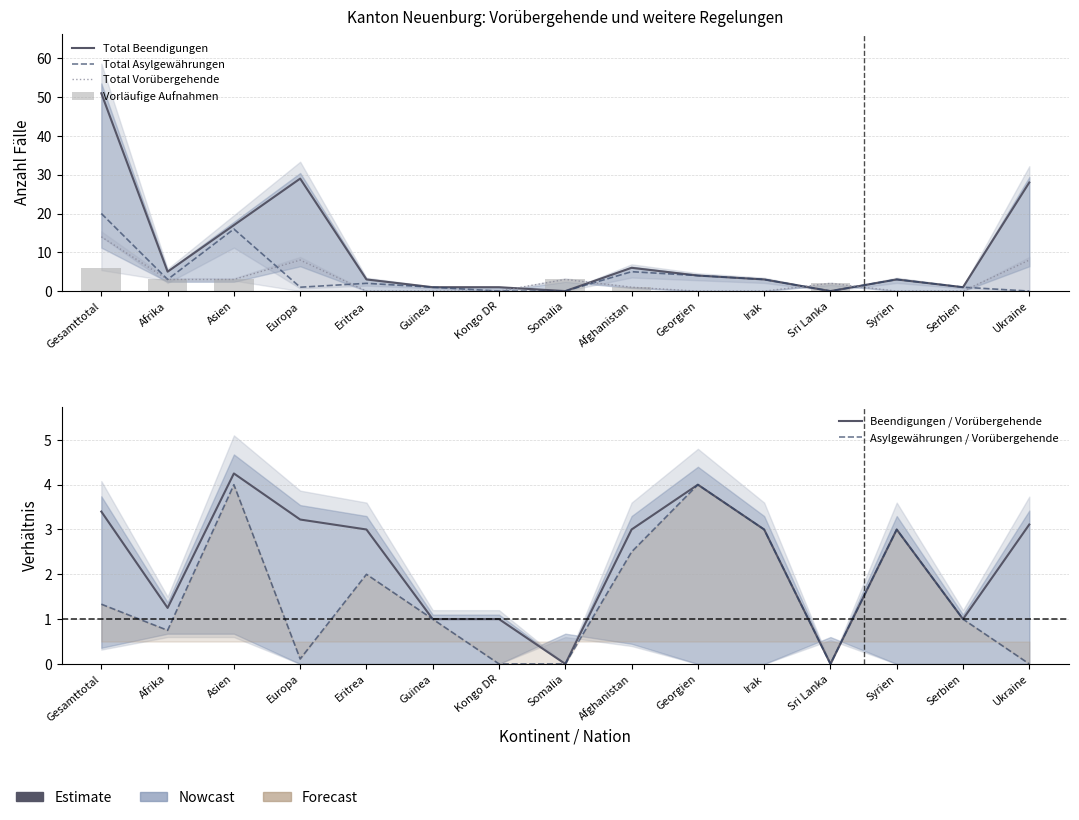

At how many categories does at least one series exceed 5?

5